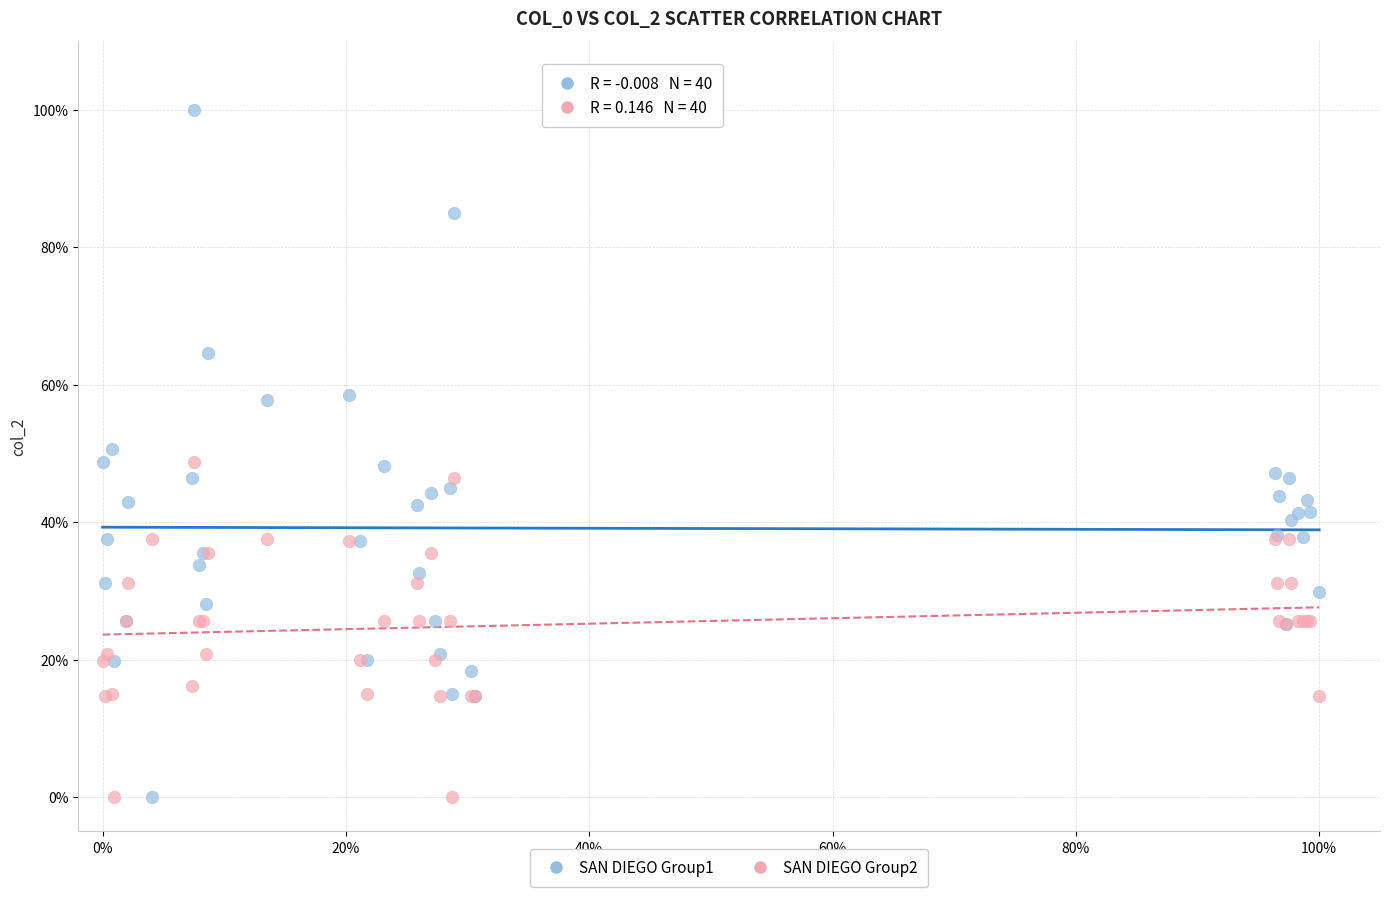

What are all the series names shown in the legend?

SAN DIEGO Group1, SAN DIEGO Group2